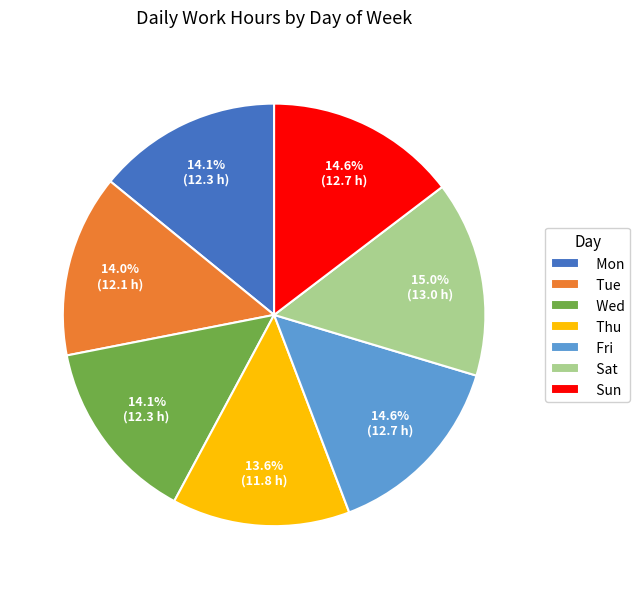

Approximately how many times larger is the value at Mon compared to Sun?

1.0